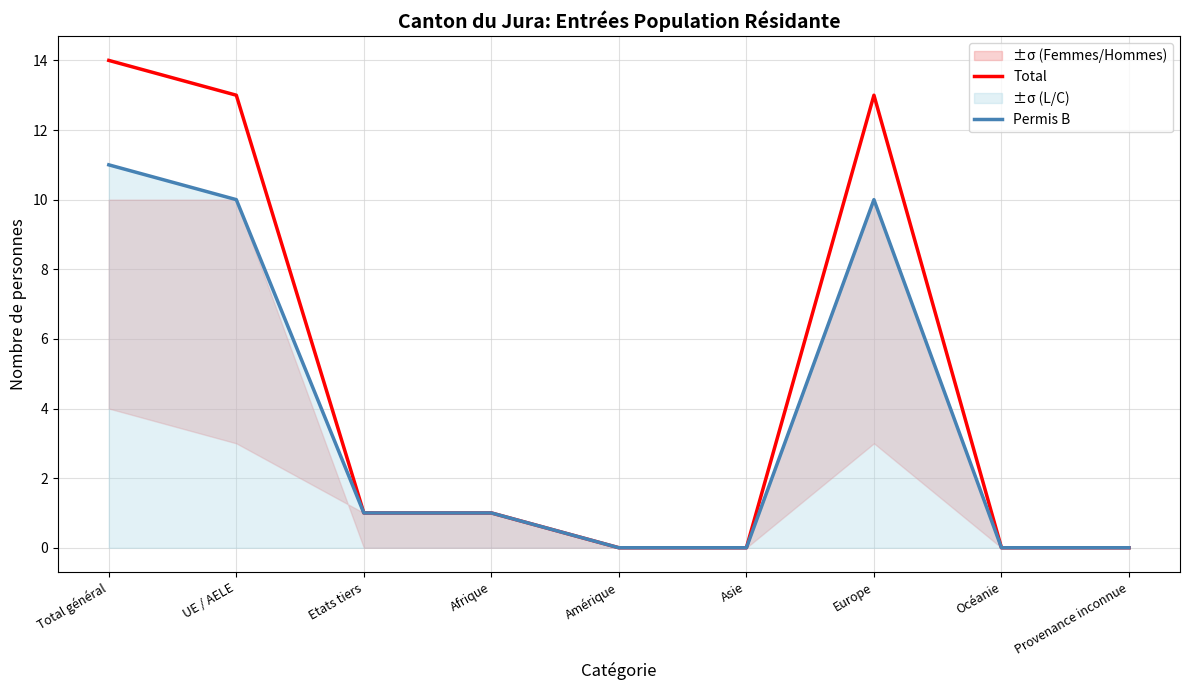

At Asie, list the series in order from smallest to largest.

Total, Permis B